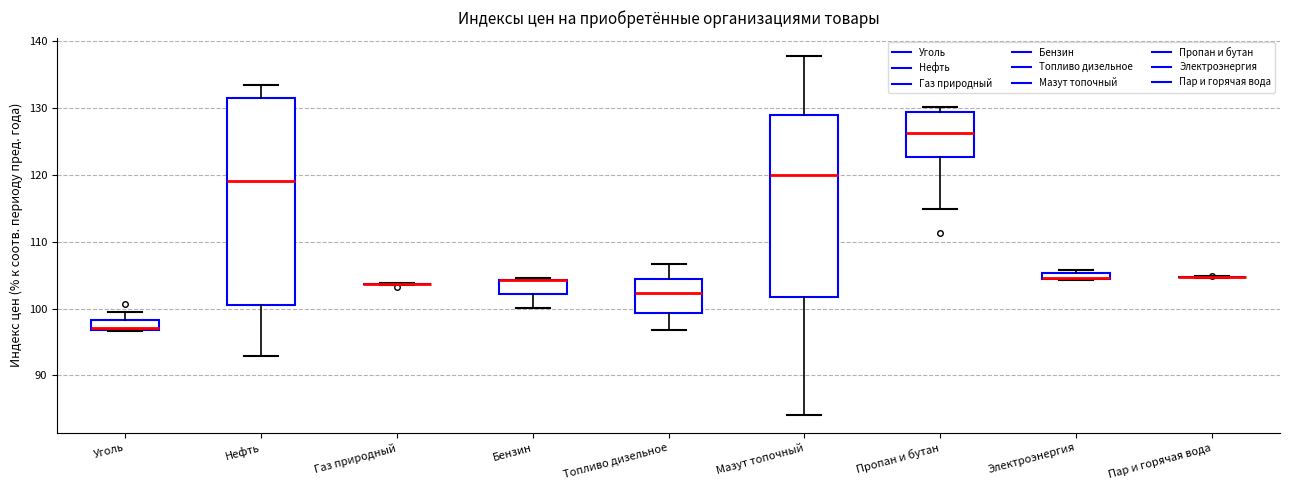

Where is the lower edge of the box for Бензин on the y-axis? The values are not printed on the chart, so give them approximately, as read against the axis.

102